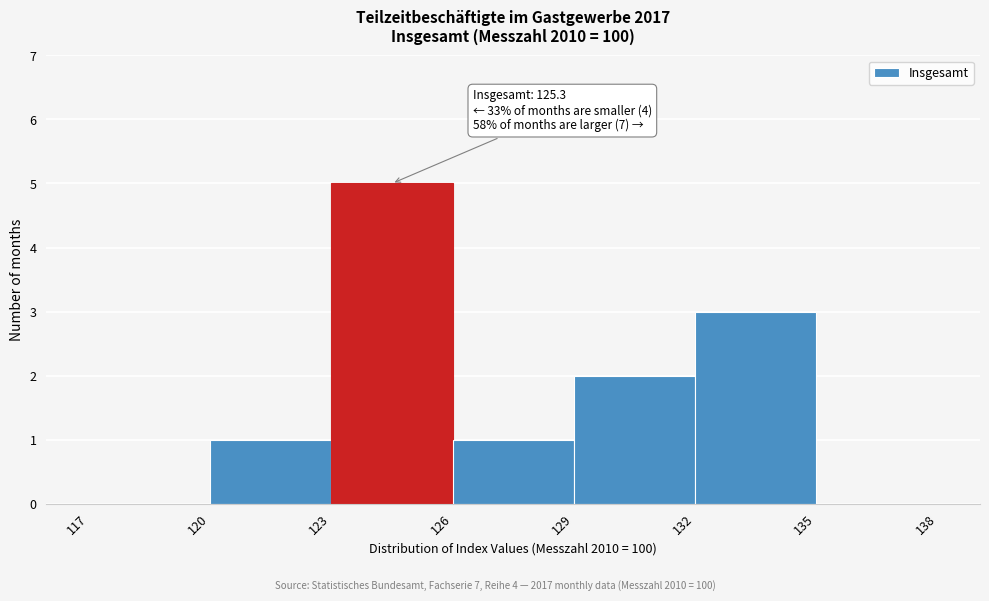

Over which range of the x-axis is the bar tallest?

123 to 126